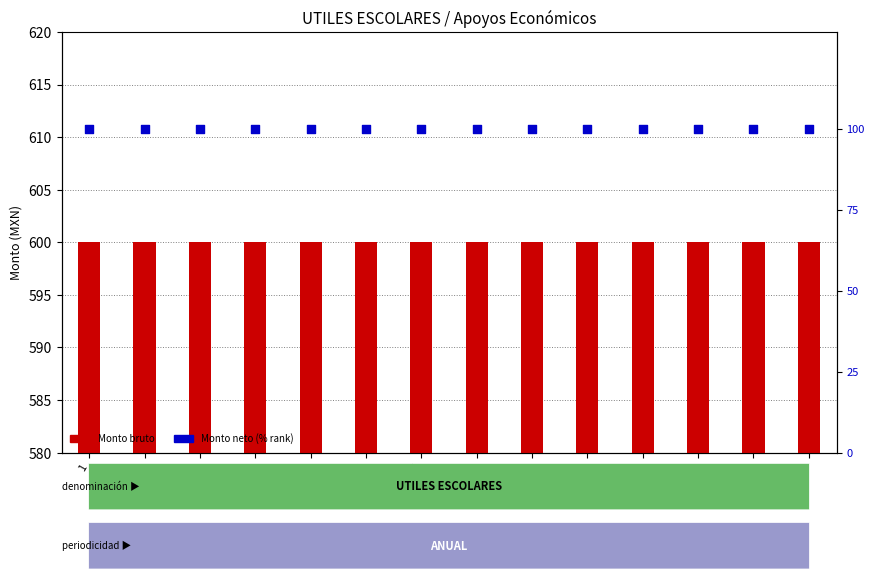

Which series contains the lowest Y value?

Monto neto (% rank)